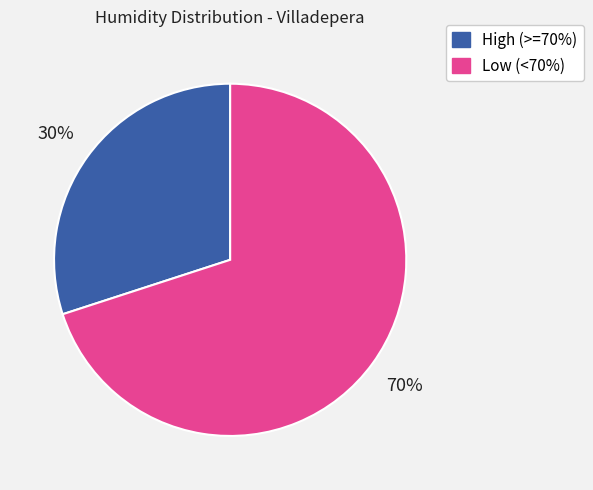

To the nearest percent, what is the average slice percentage?

50%